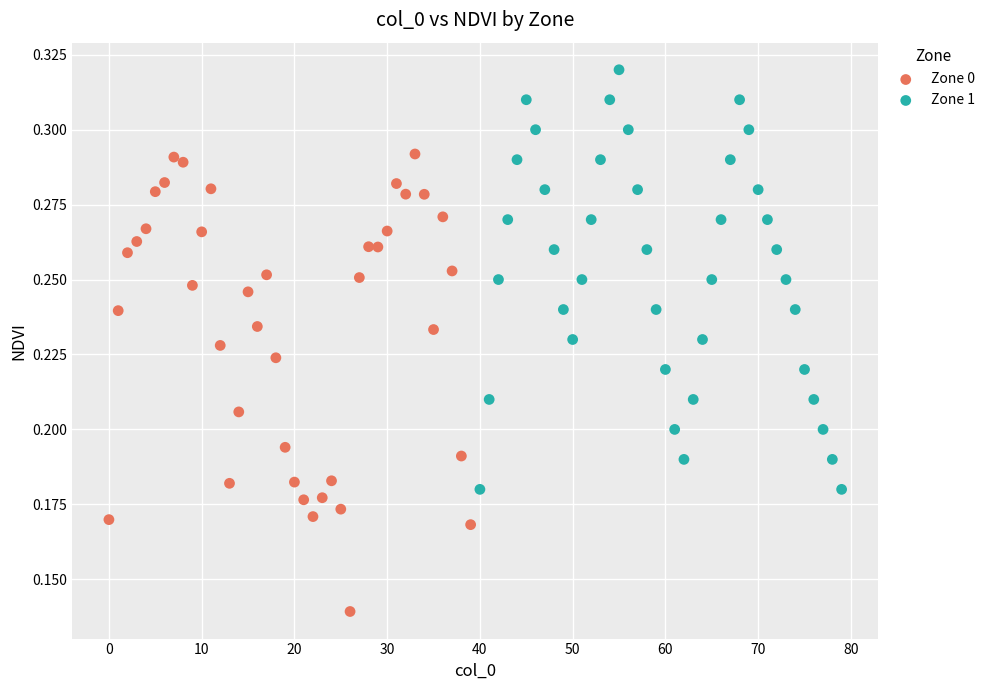

Which series contains the lowest Y value?

Zone 0